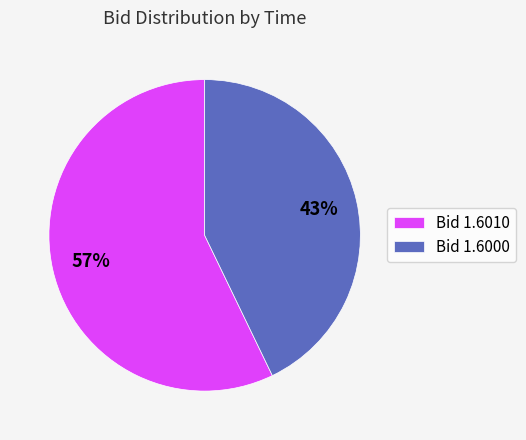

True or false: Bid 1.6010 accounts for 49% of the total.

False